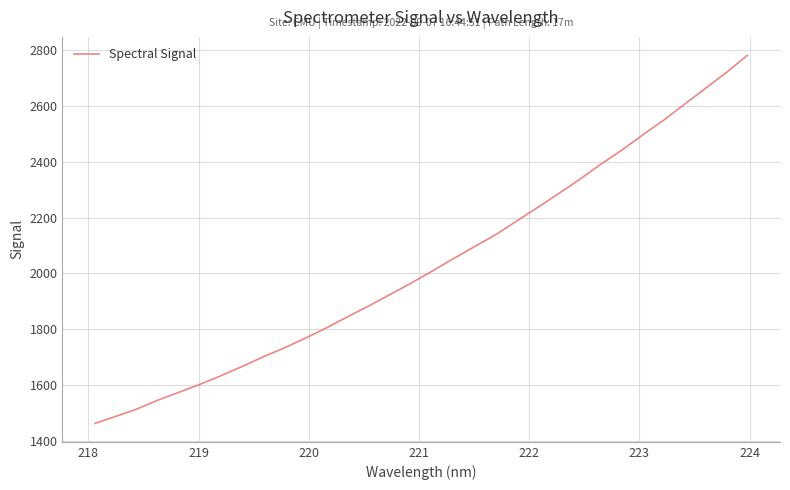

What is the difference between the maximum and minimum values?

1315.4